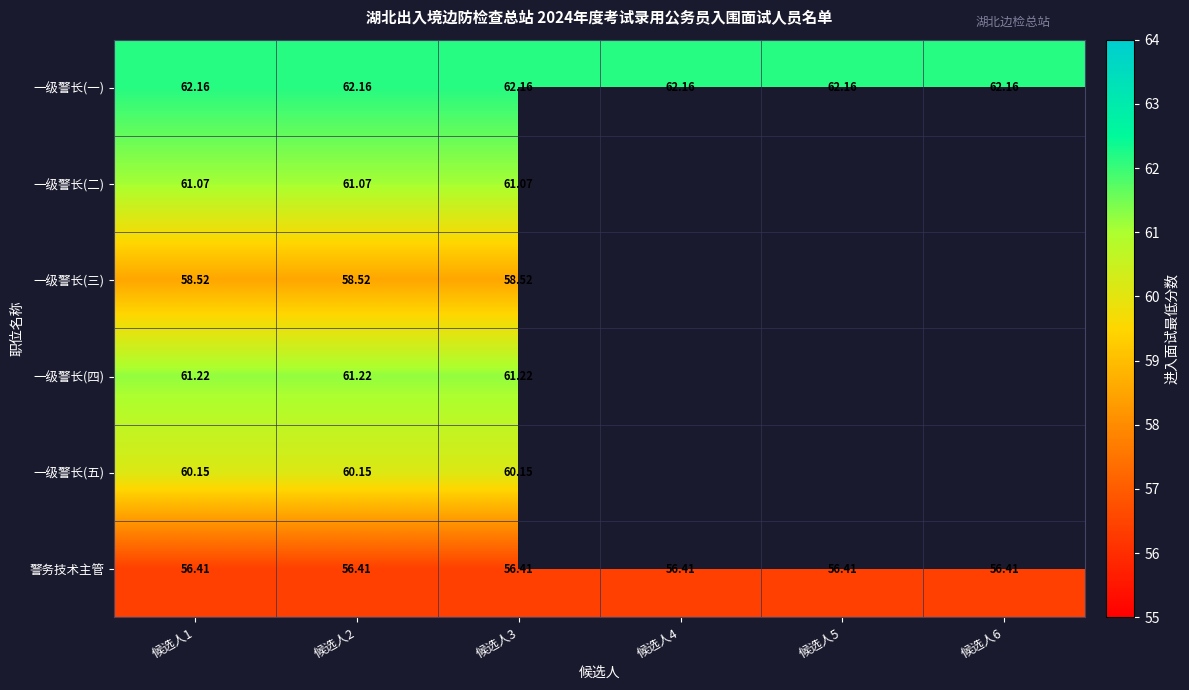

List the labels in order of 警务技术主管 value, smallest first.

候选人1, 候选人2, 候选人3, 候选人4, 候选人5, 候选人6